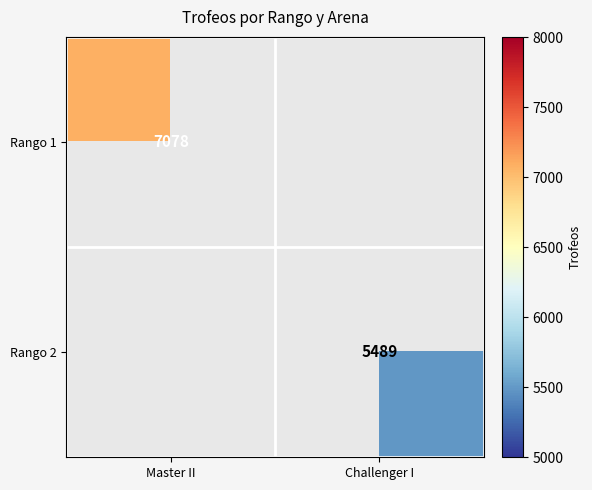

True or false: Rango 2 has a value of 3243 at Challenger I.

False